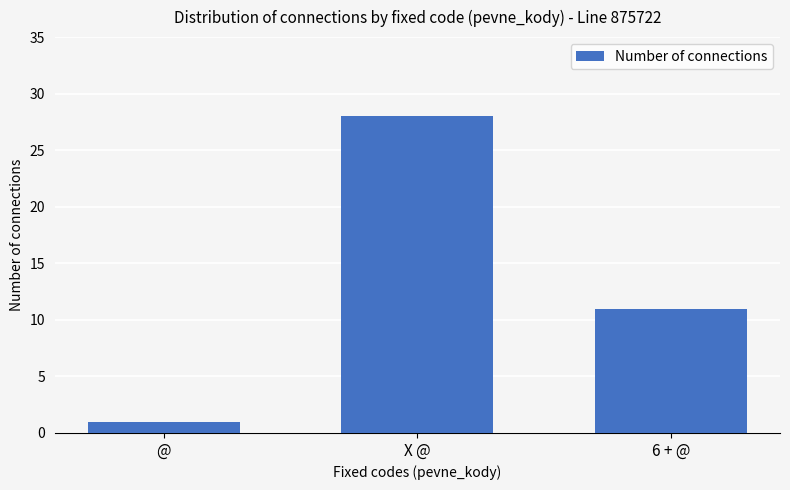

The chart shows a value of 28 at X @. True or false?

True